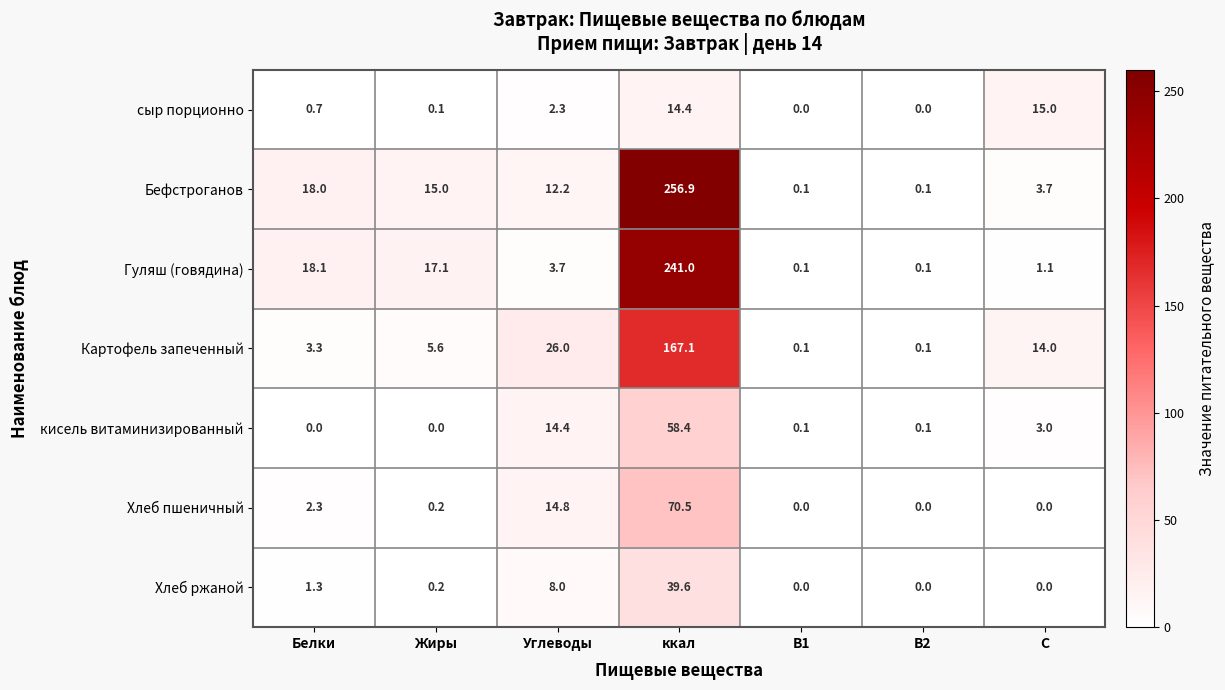

How many data points does each series have?

7